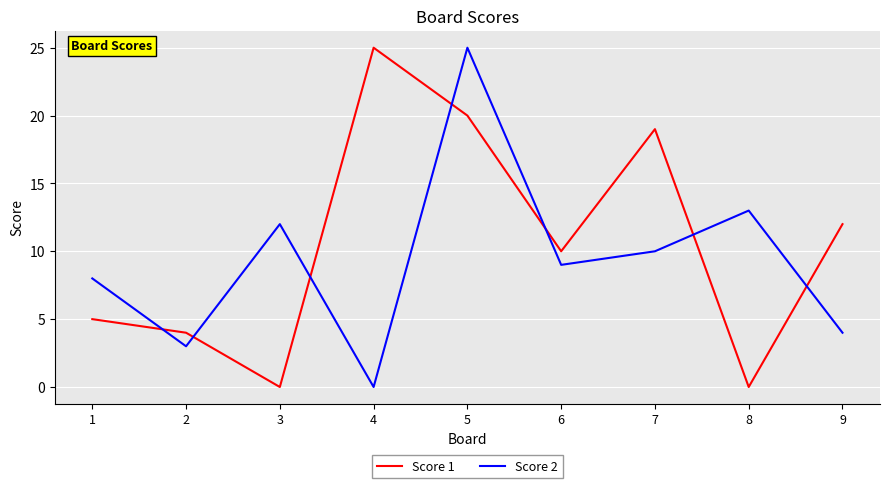

Is the value of Score 1 at 2 greater than the value of Score 2 at 4?

Yes